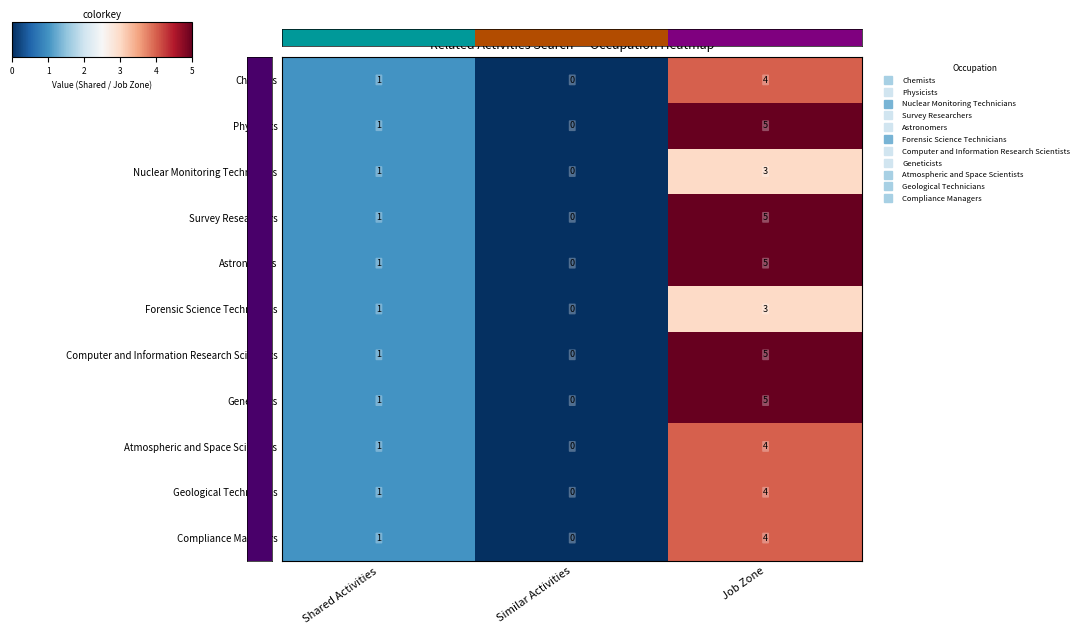

At which label does Chemists reach its peak?

Job Zone